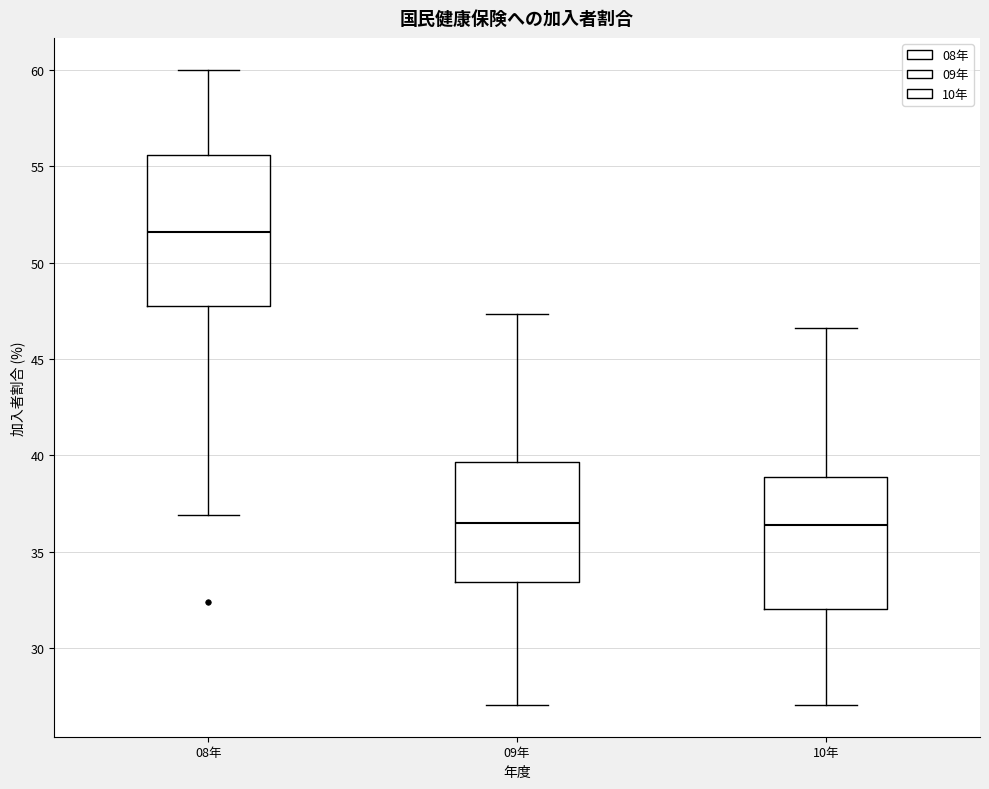

Comparing the boxes themselves (not the whiskers), which one is the tallest?

08年